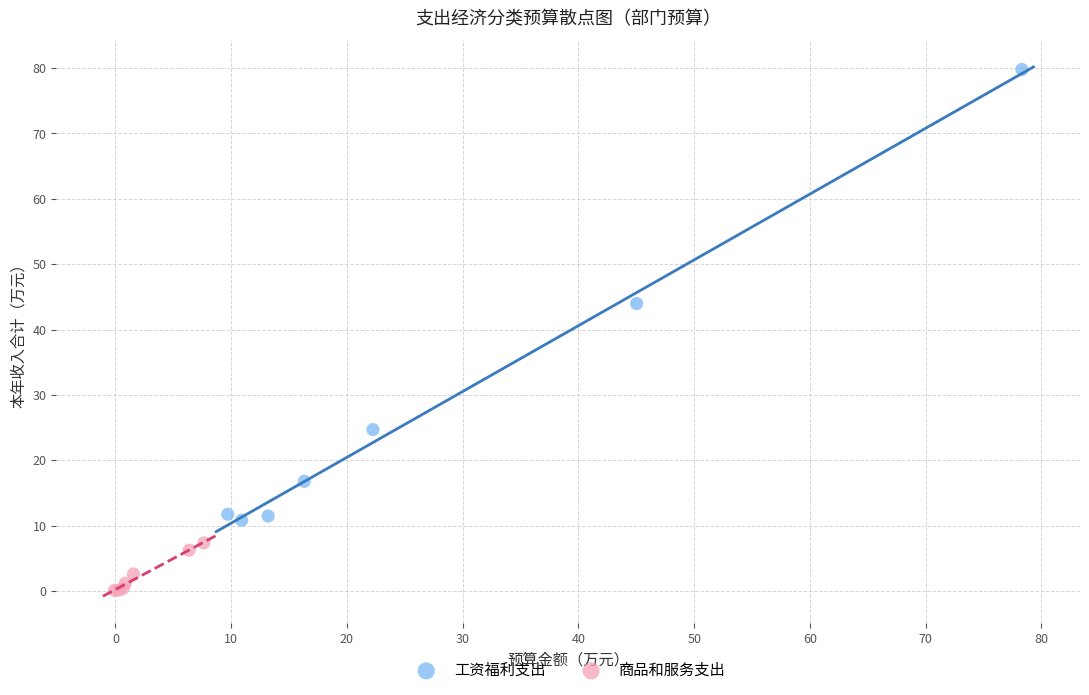

What are all the series names shown in the legend?

工资福利支出, 商品和服务支出